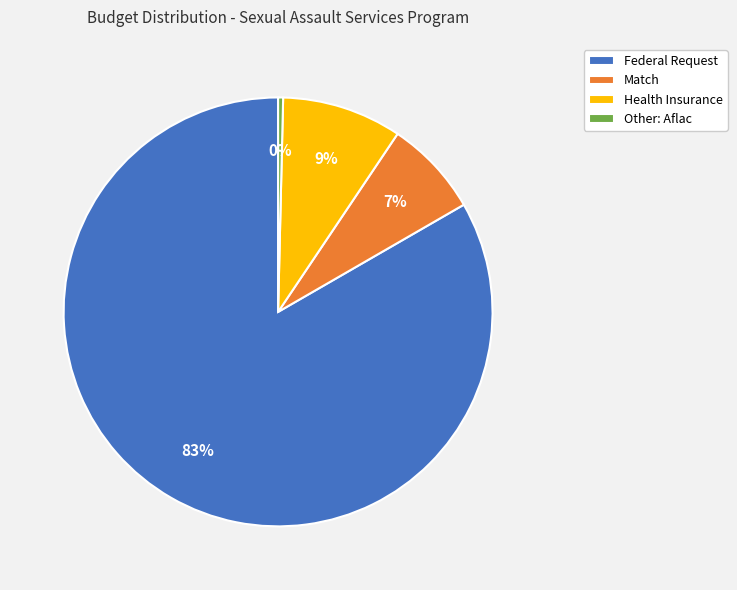

Which has a higher value, Health Insurance or Federal Request?

Federal Request